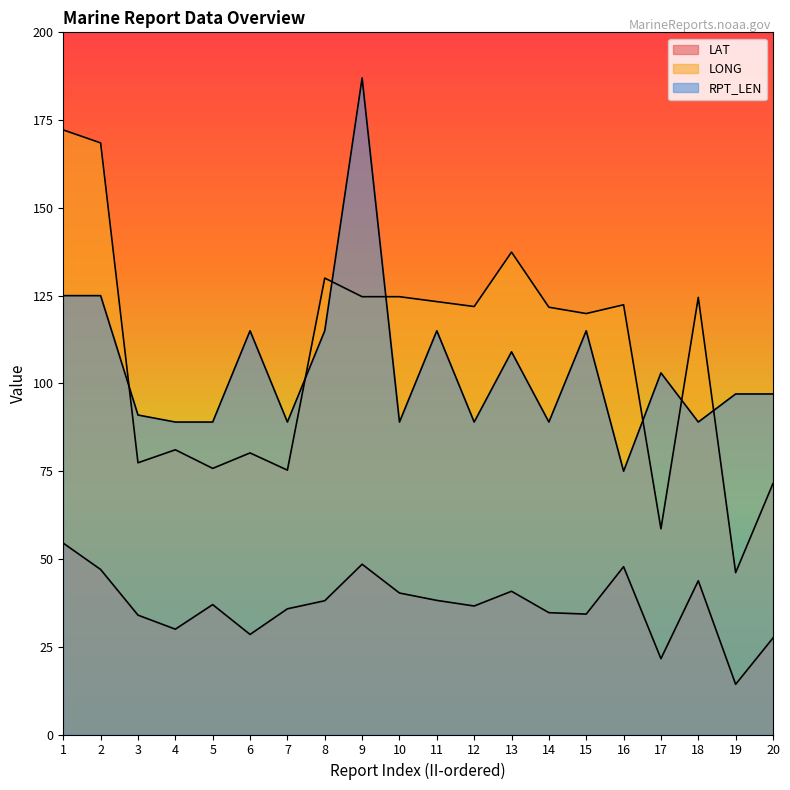

True or false: LAT and LONG intersect in this chart.

False